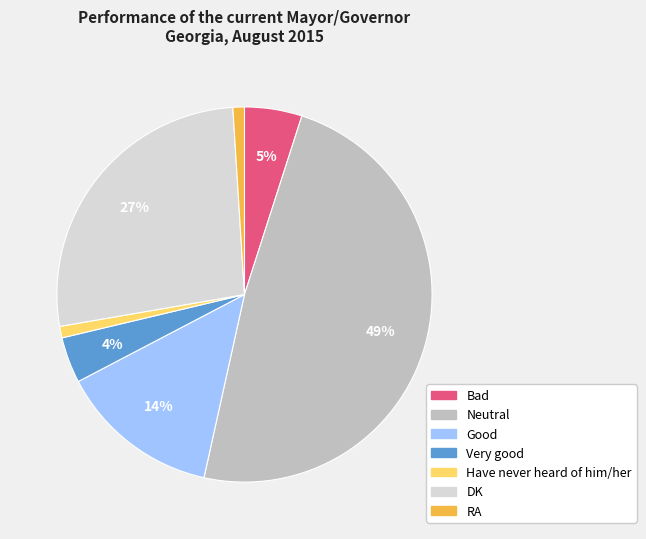

Approximately how many times larger is the value at DK compared to Bad?

5.4